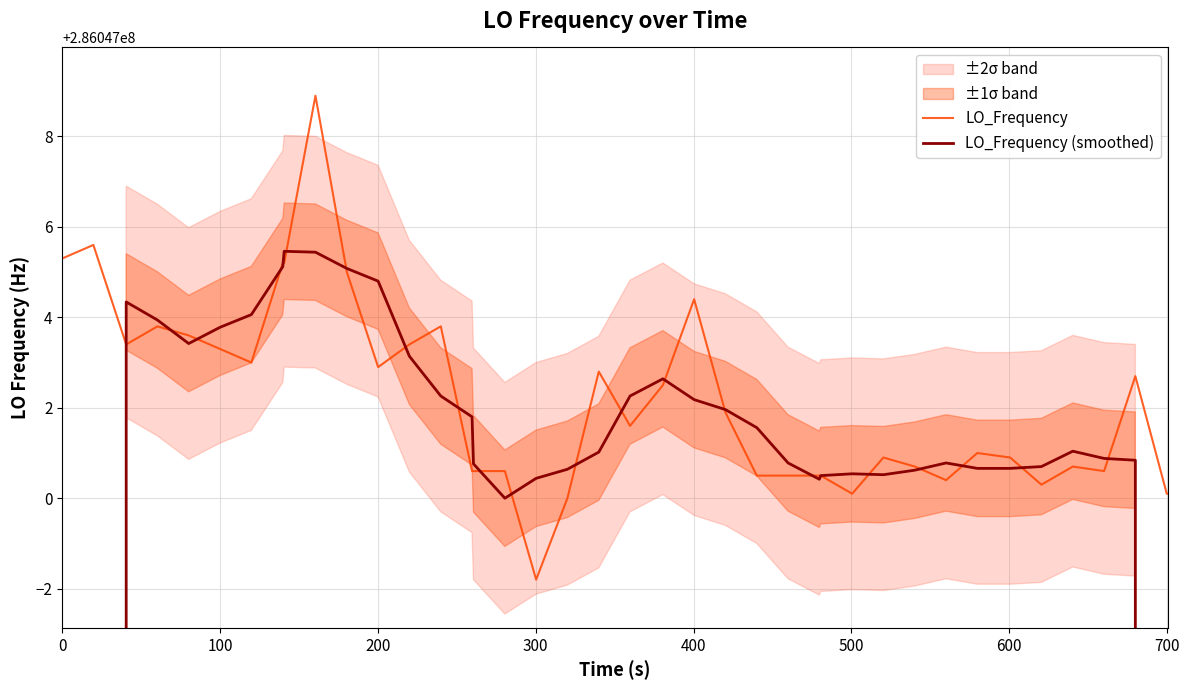

How many intersections are there between LO_Frequency and LO_Frequency (smoothed)?

21